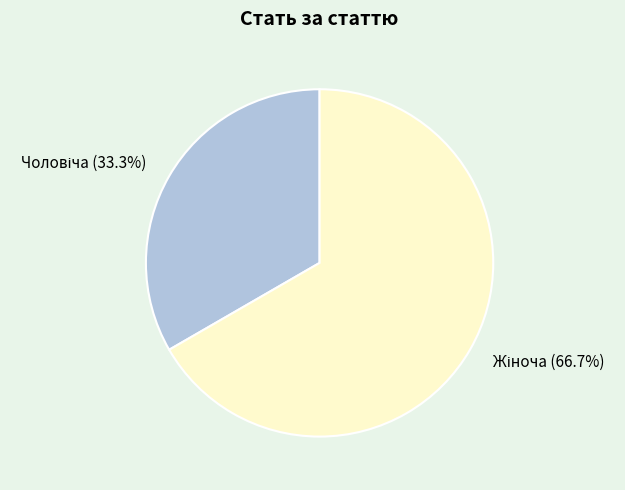

Is there a majority slice in this chart?

Yes